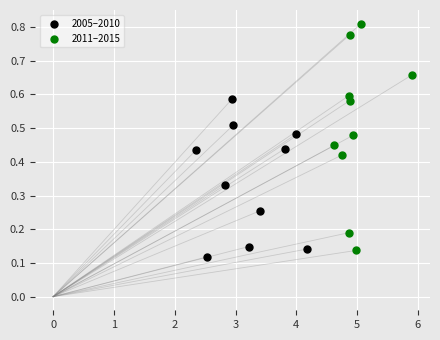

Which series contains the highest Y value?

2011–2015